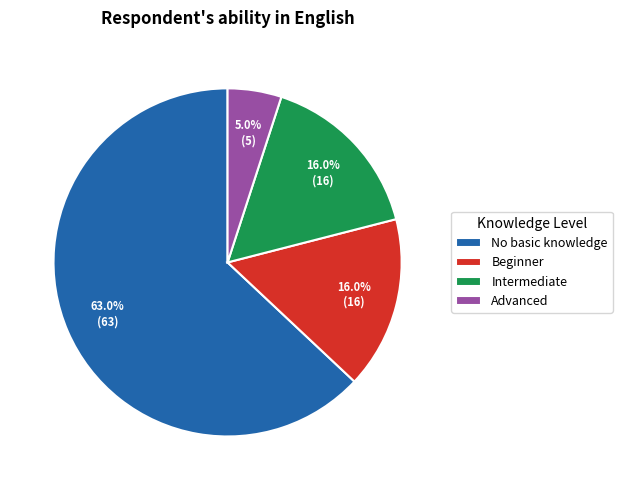

What portion of the pie excludes Beginner?

84.0%